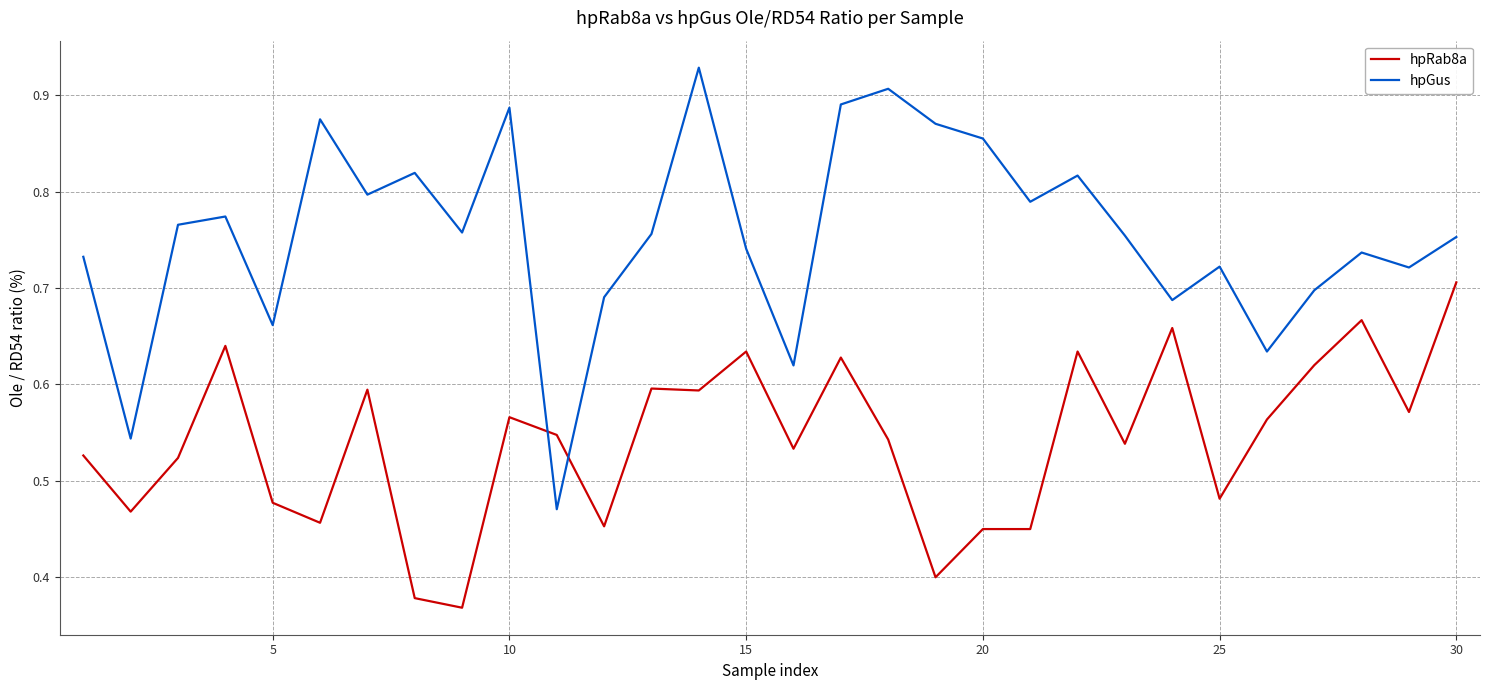

Which series has the widest spread of values?

hpGus